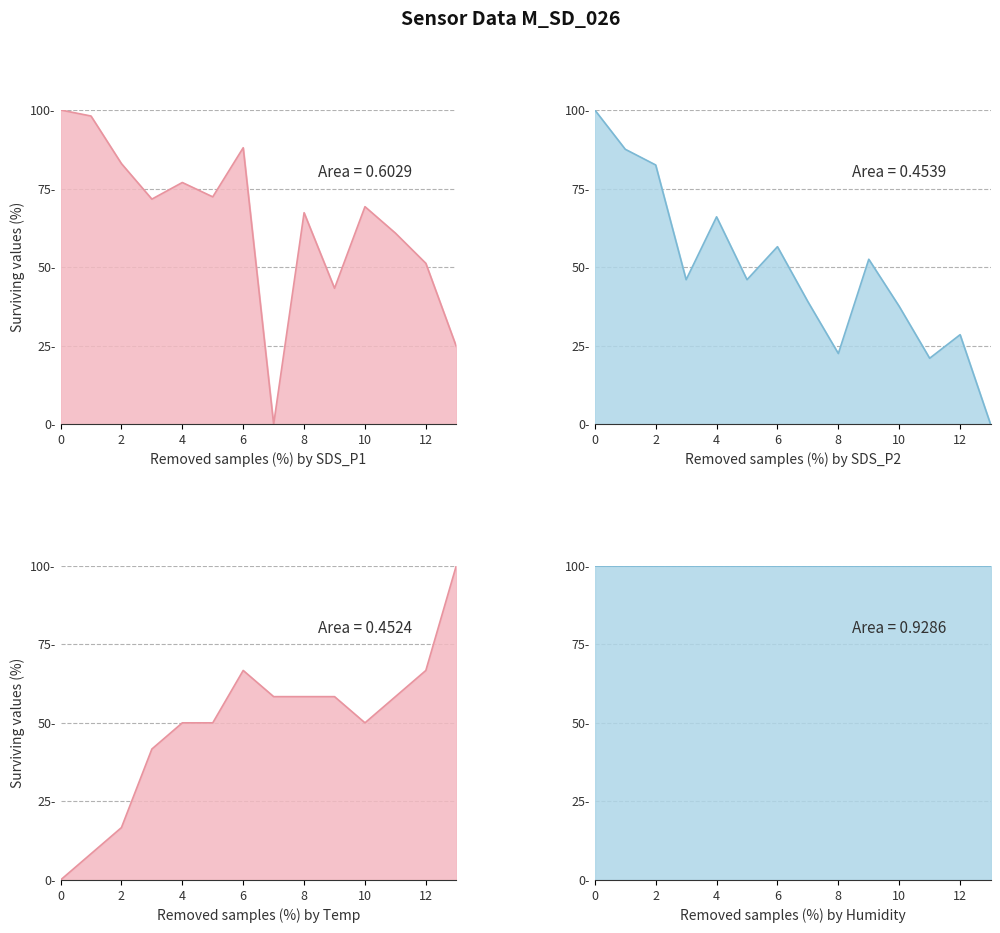

The value of SDS_P2 line at 9 is 52.5. True or false?

True